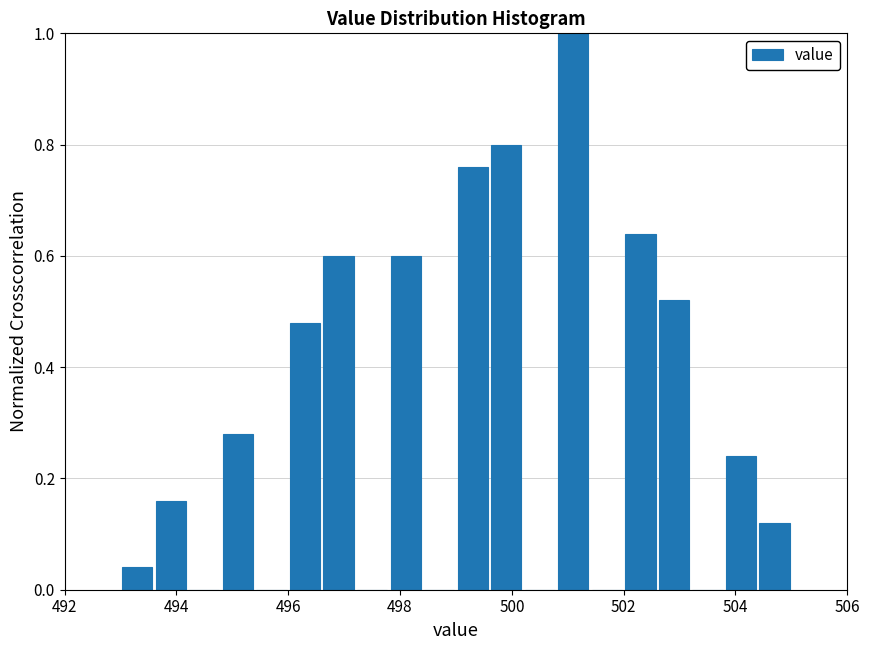

Around what value on the x-axis is the tallest bar? Give the approximate position of its centre, as read against the axis.

501.2